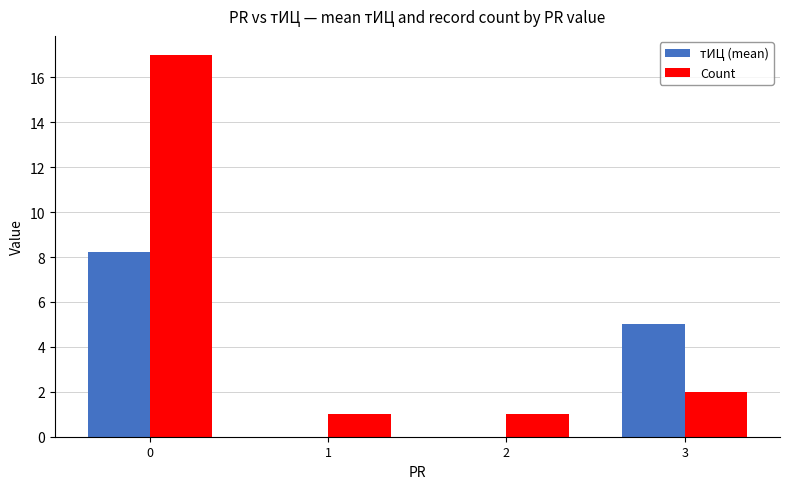

Which series has the largest total across all categories?

Count